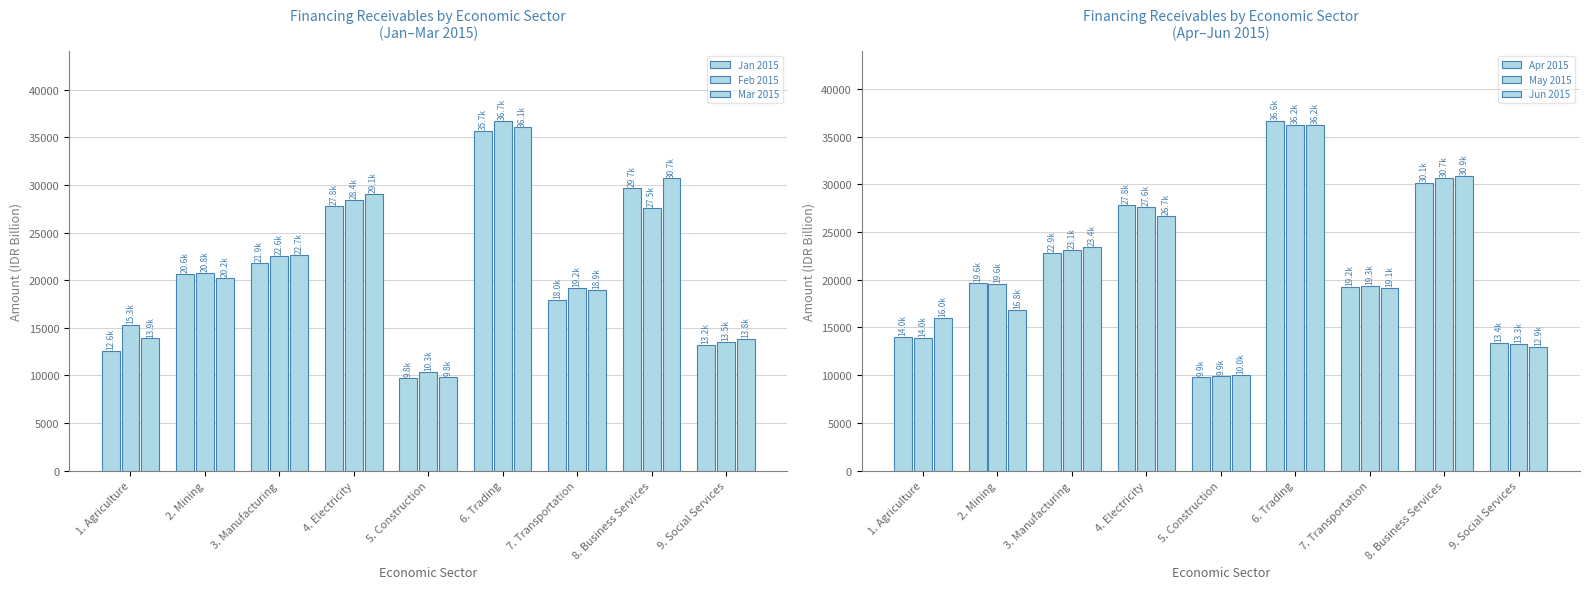

Is it true that Feb 2015 equals 41463.6 at 8. Business Services?

False